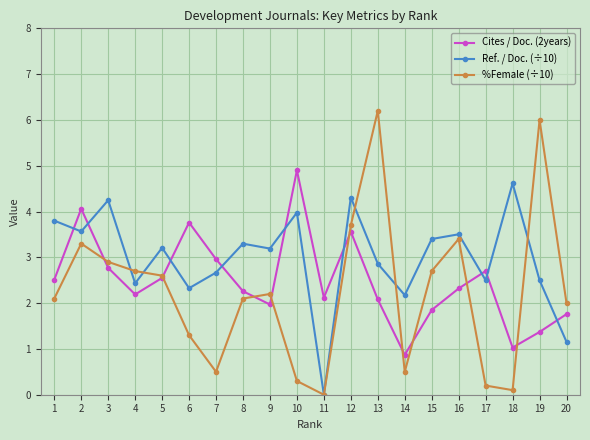

Which series has the widest spread of values?

%Female (÷10)